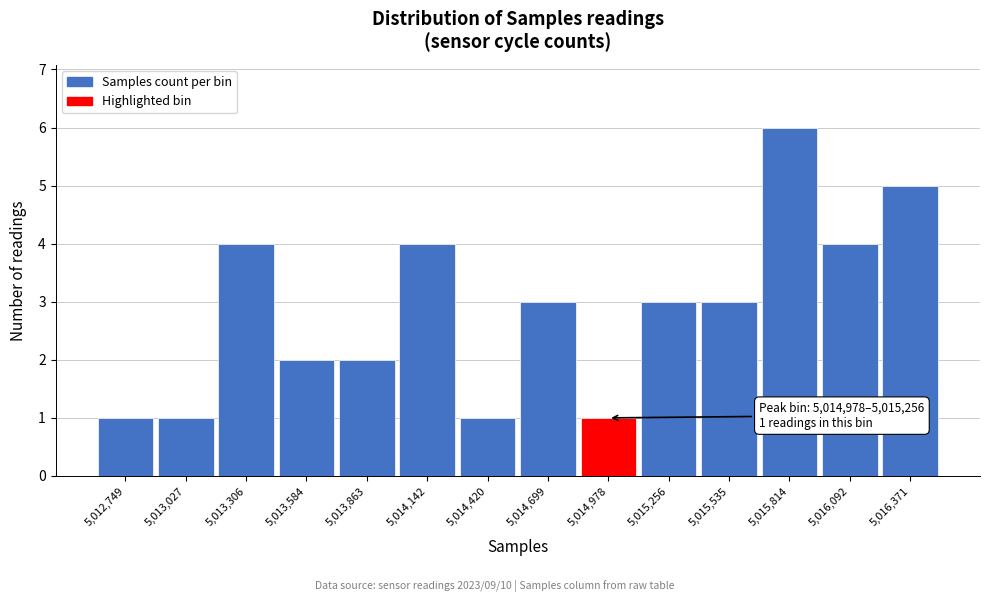

Reading right to left, list all the values displayed in this chart.

5	4	6	3	3	1	3	1	4	2	2	4	1	1